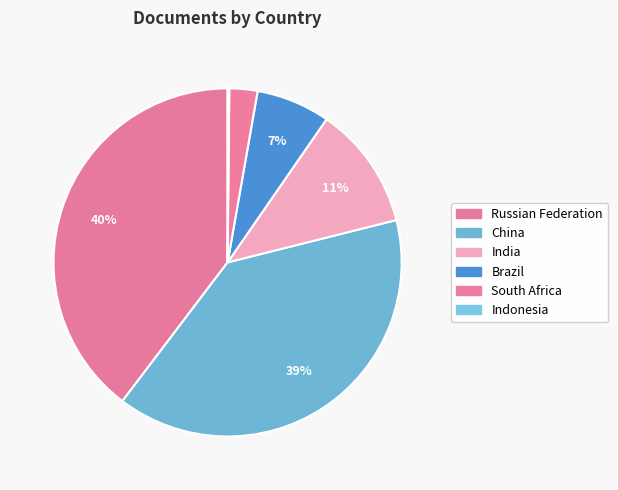

What is the change in value from India to Indonesia?

-290